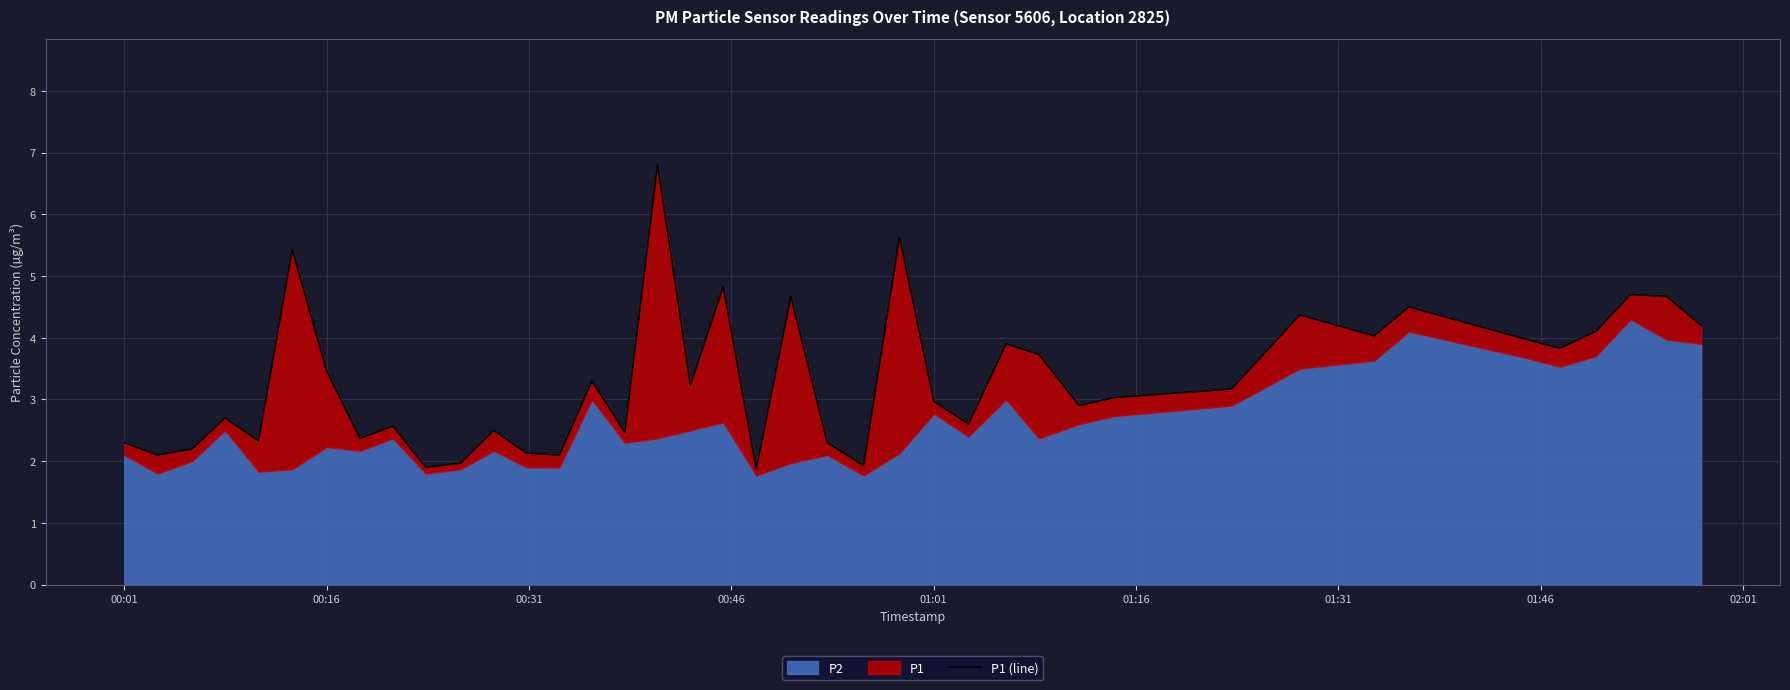

What is the minimum value shown in the chart?

1.9